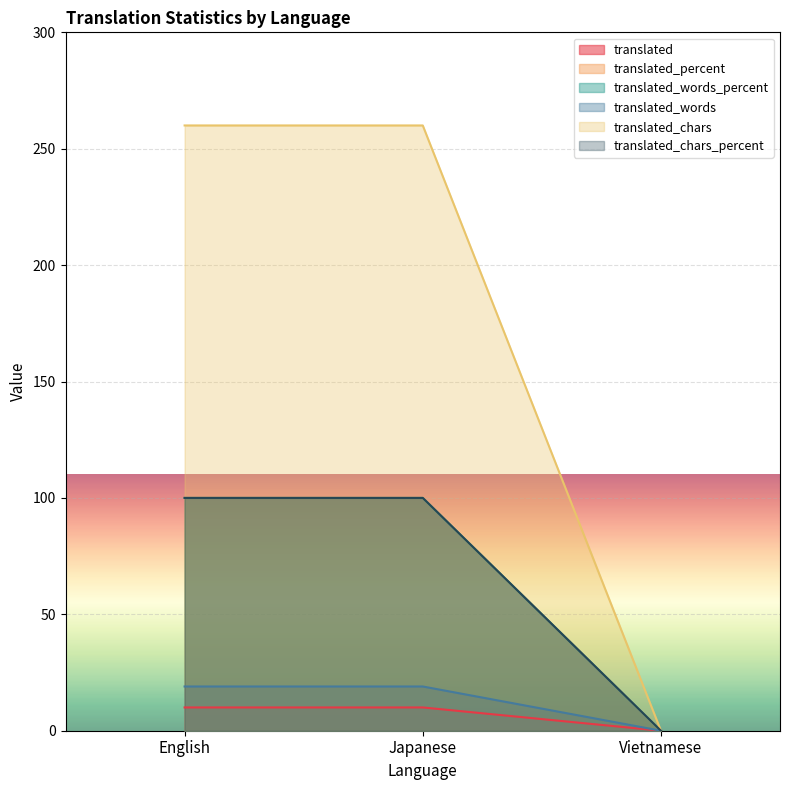

Which series has the largest total across all categories?

translated_chars